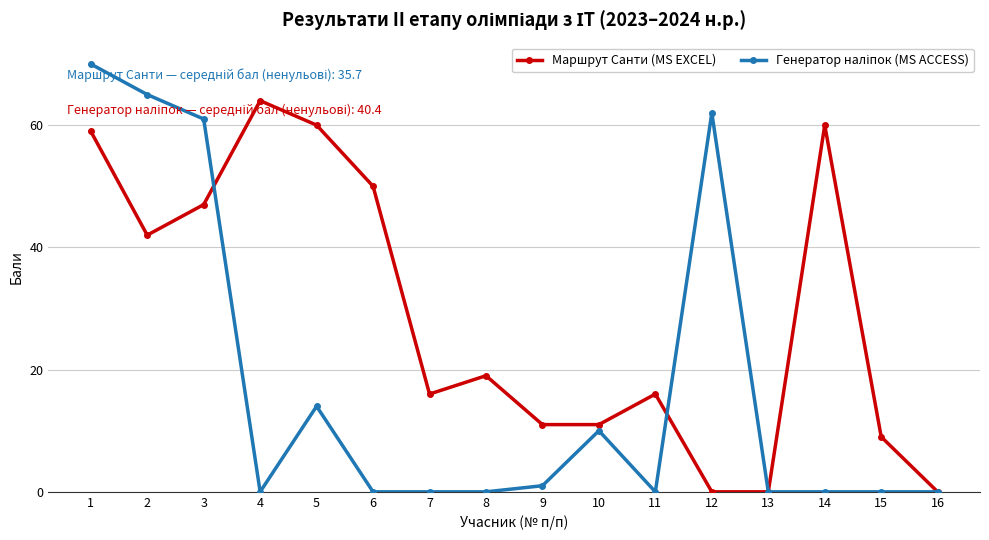

What is the spread (max minus min) of values at 4?

64